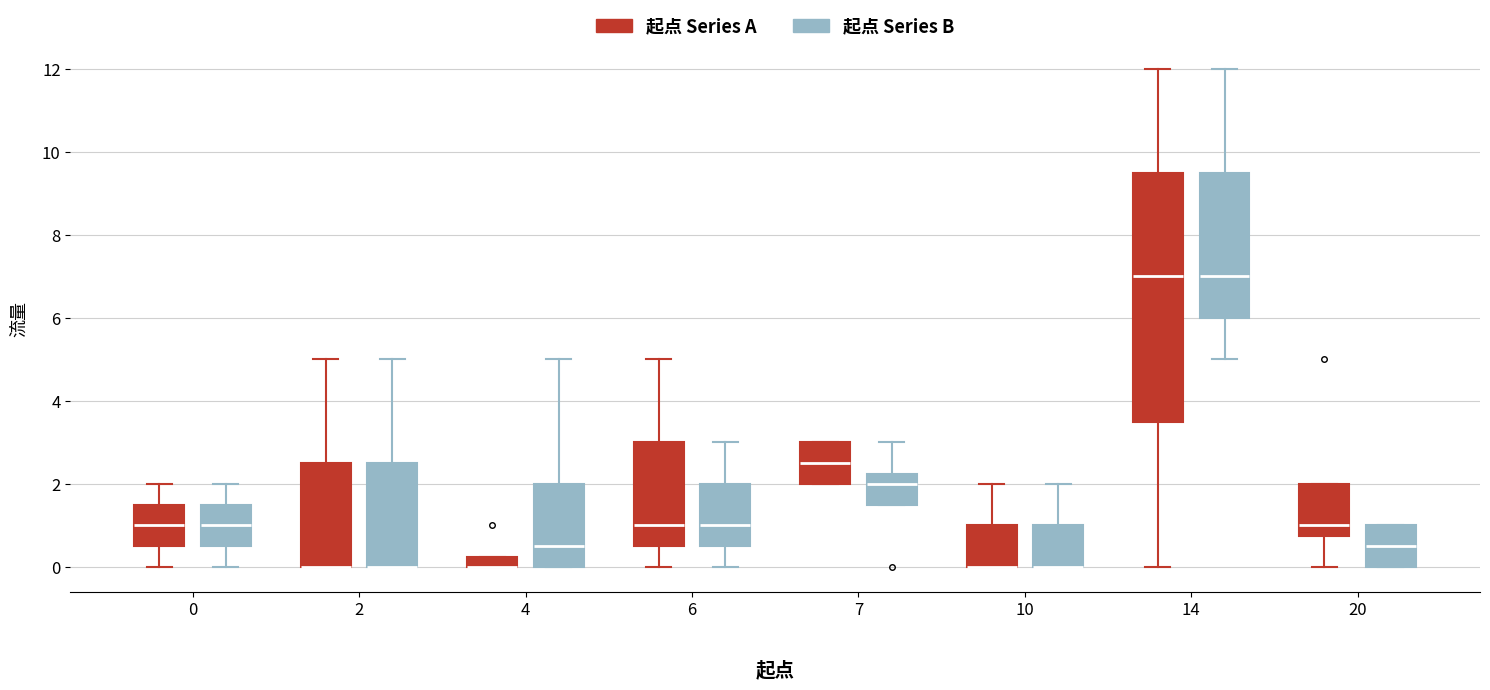

Where does the median line of the box for 20 (起点 Series B) sit on the y-axis? The values are not printed on the chart, so give them approximately, as read against the axis.

0.6